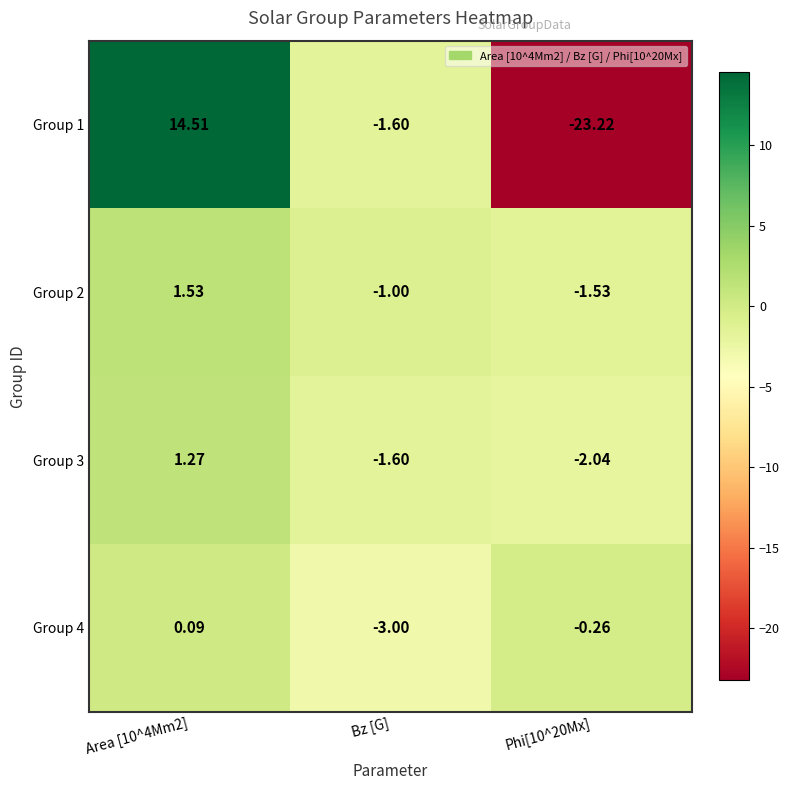

What is the total value across all series at Bz [G]?

-7.2